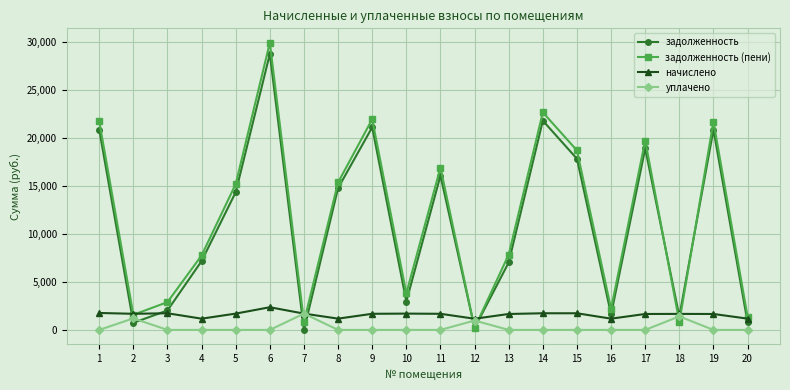

At which category is the sum across all series the highest?

6